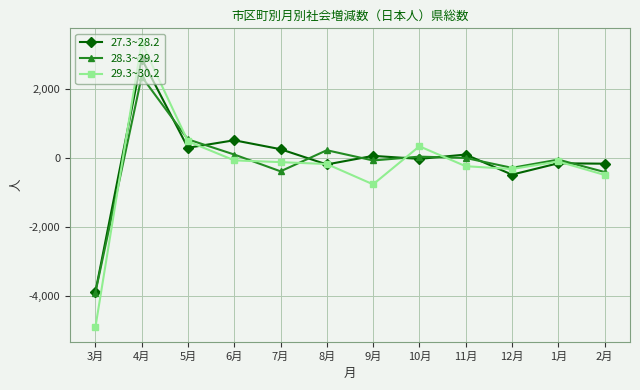

How many distinct data groups are displayed?

3